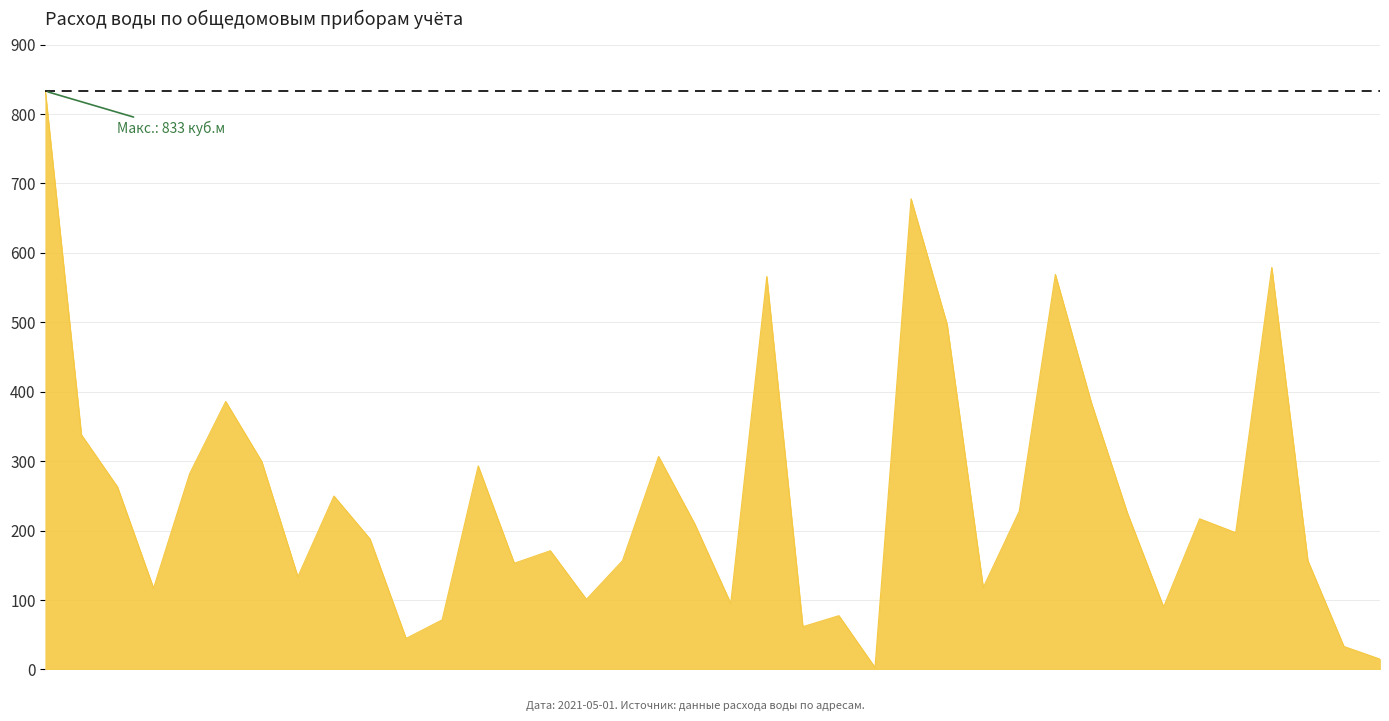

True or false: there are more than 0 points higher than both neighbors.

True